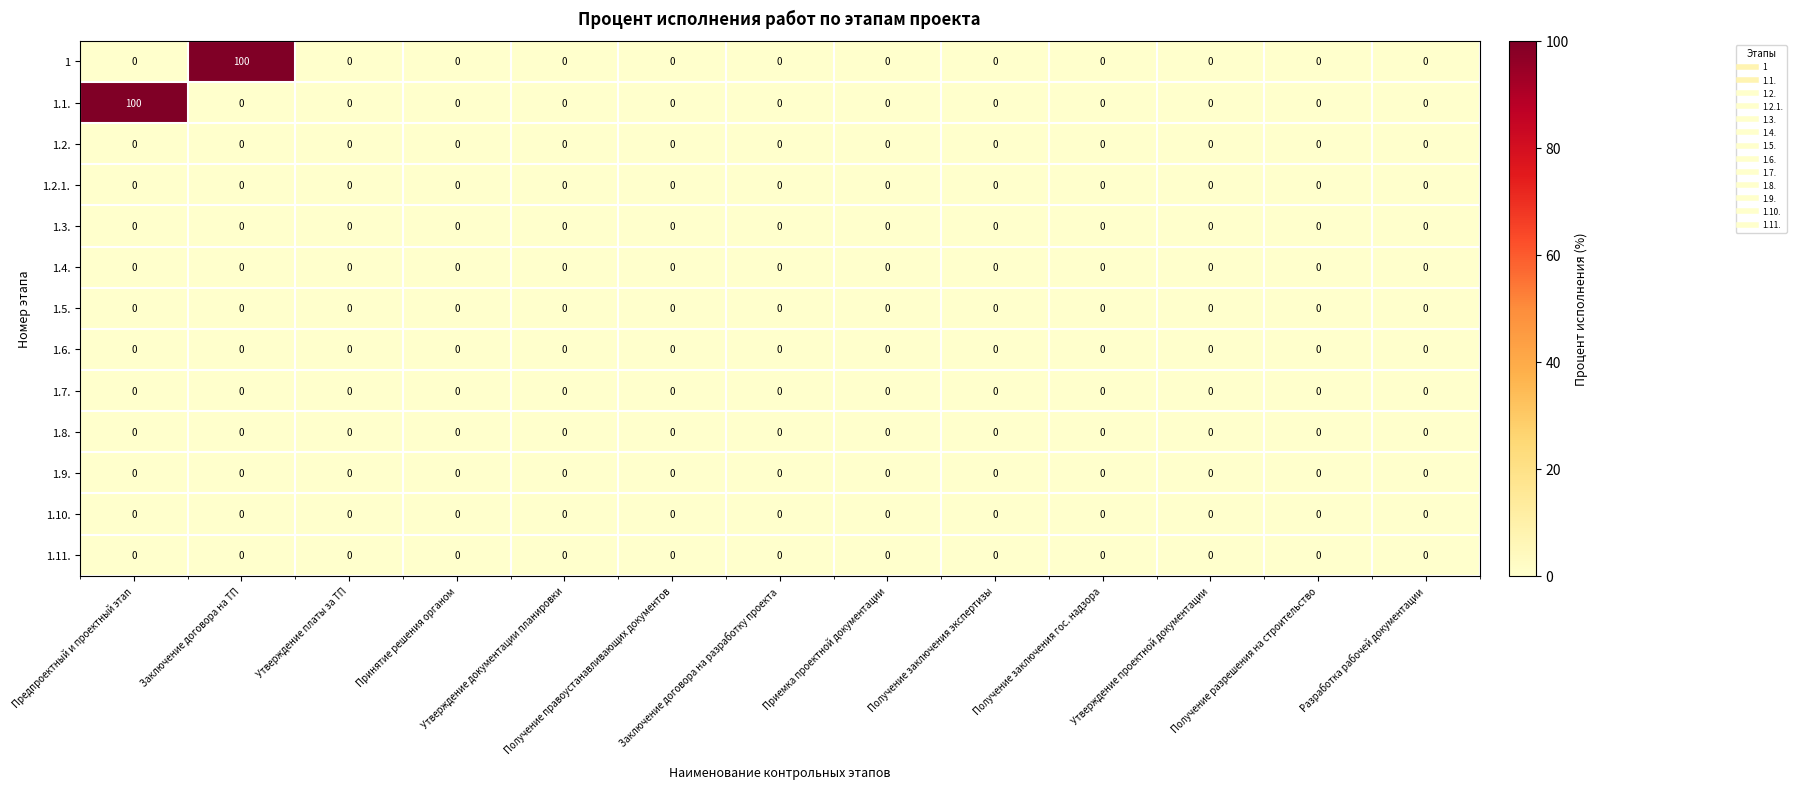

At Получение разрешения на строительство, list the series in order from largest to smallest.

1, 1.1., 1.2., 1.2.1., 1.3., 1.4., 1.5., 1.6., 1.7., 1.8., 1.9., 1.10., 1.11.